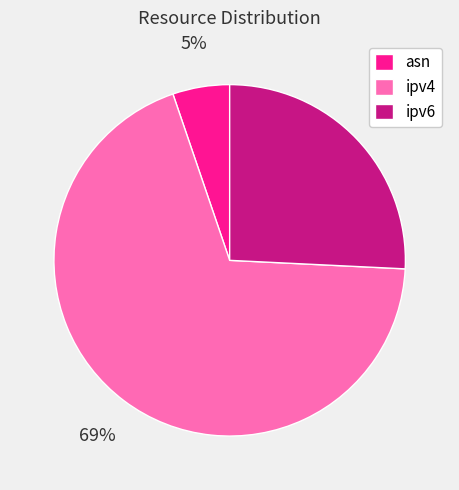

Is there any slice that represents more than half of the pie?

Yes